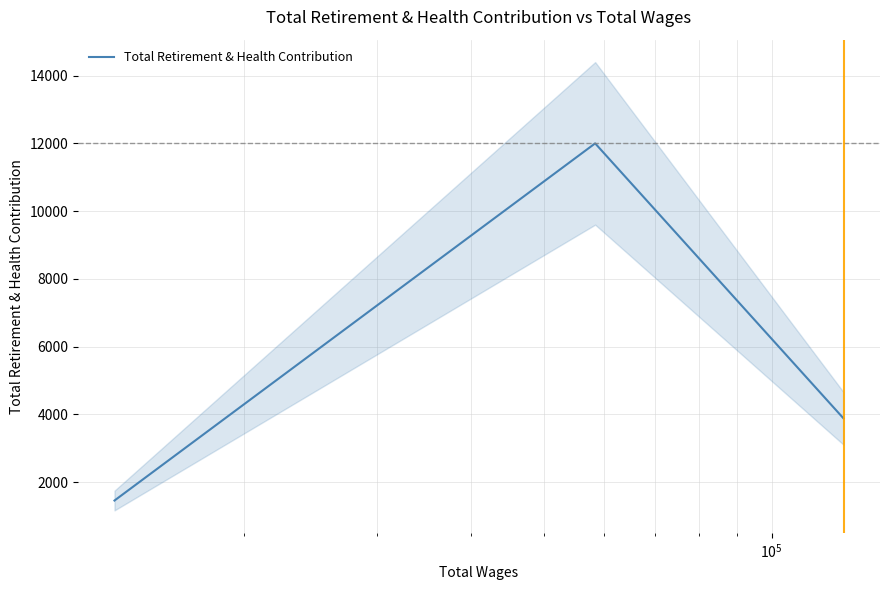

What is the maximum value for Total Retirement & Health Contribution?

11997